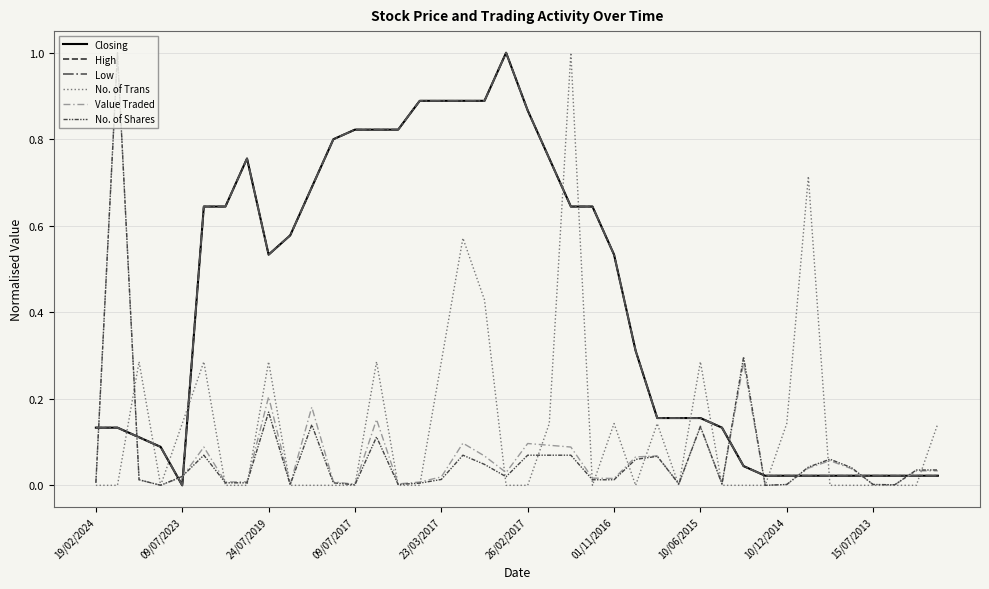

Is this an area chart (filled region under the line)?

No